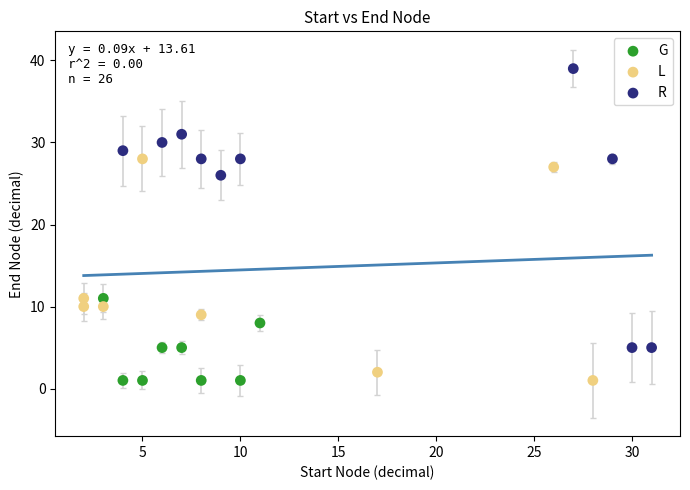

Which series has the largest Y range (max minus min)?

R